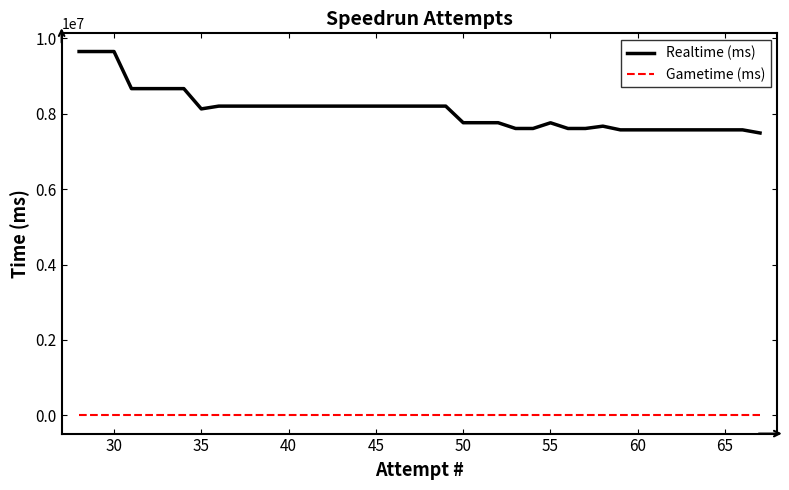

What is the maximum value shown in the chart?

9646722